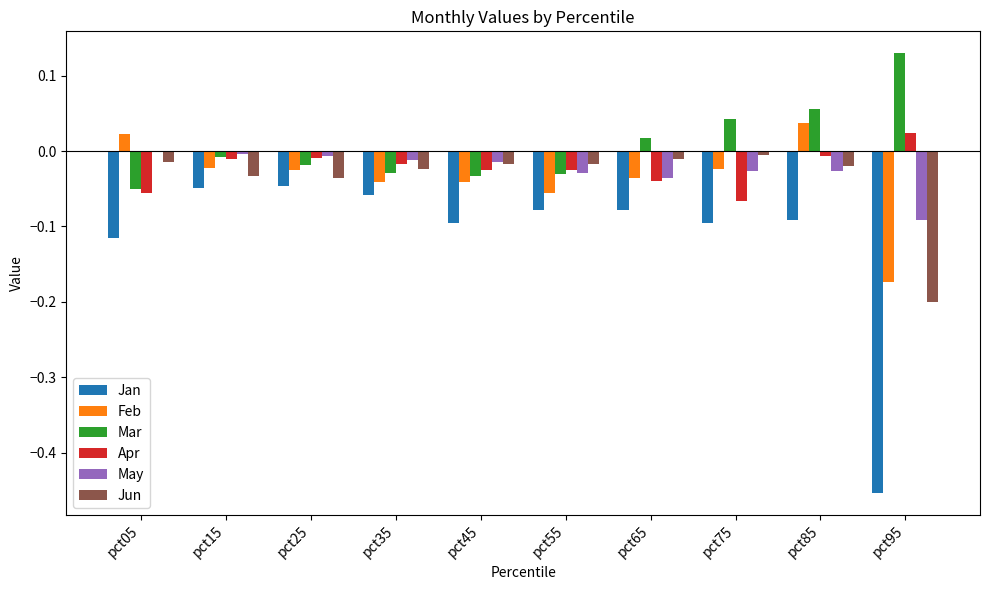

How many groups of bars are there?

10